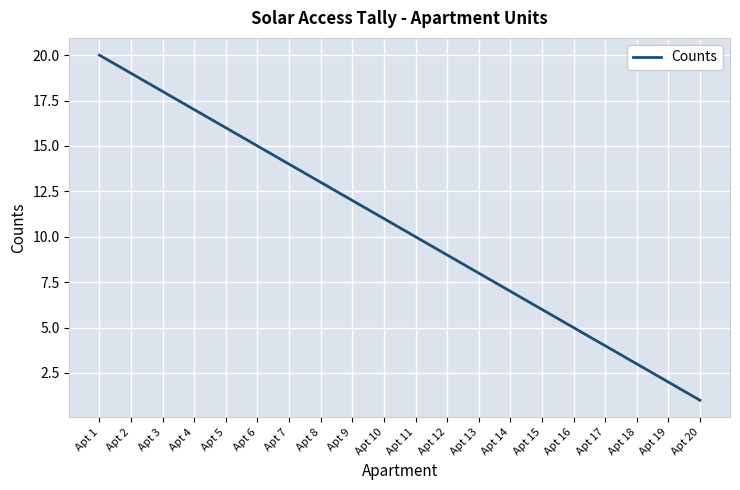

The value at Apt 4 is 8. True or false?

False